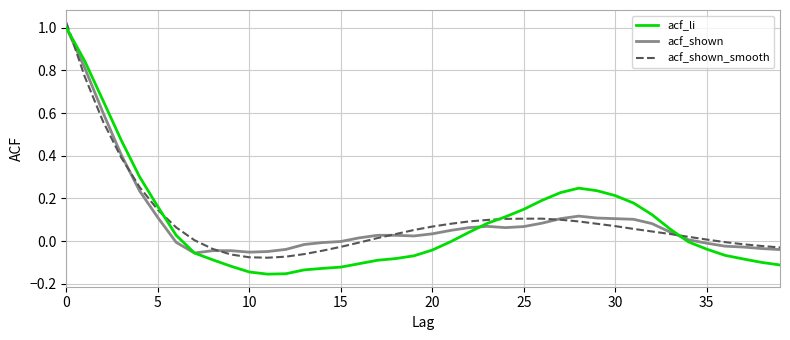

Which series has the widest spread of values?

acf_li